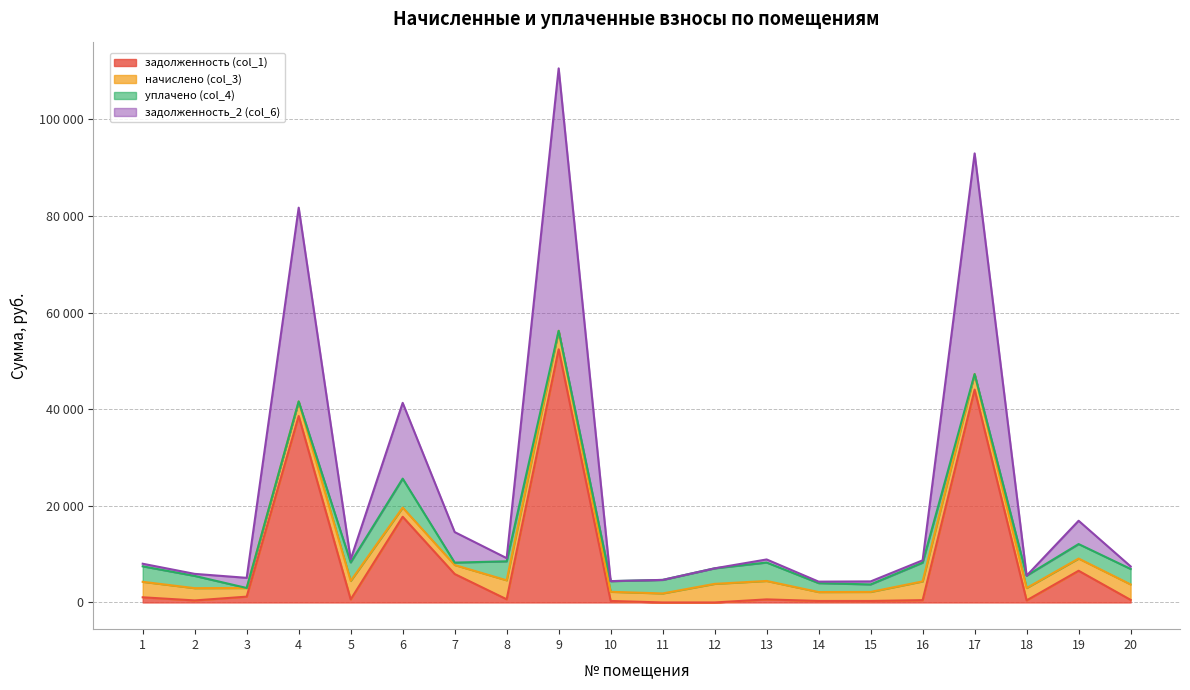

Which category has the lowest value in the задолженность_2 (col_6) series?

11